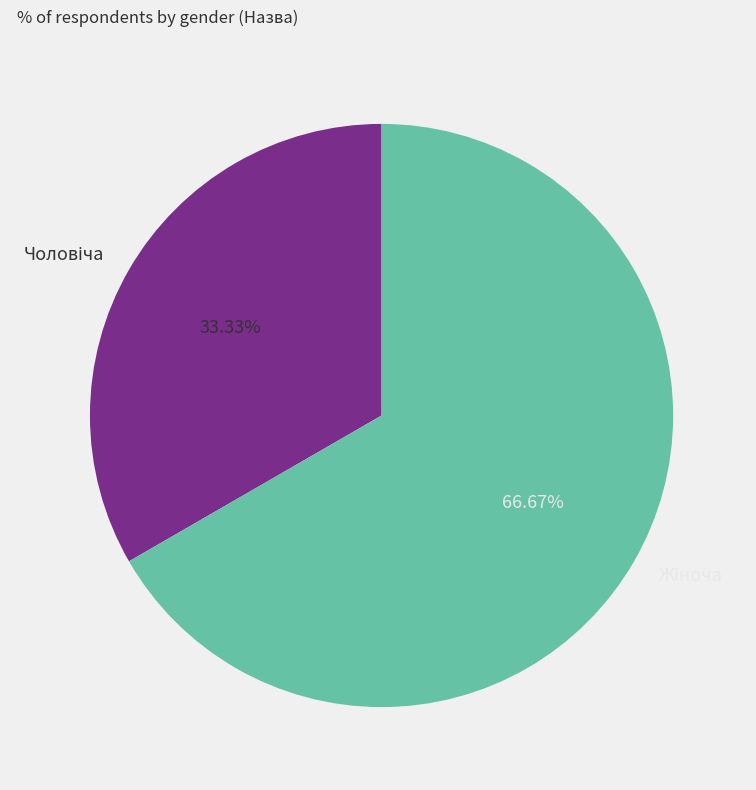

Is there a majority slice in this chart?

Yes